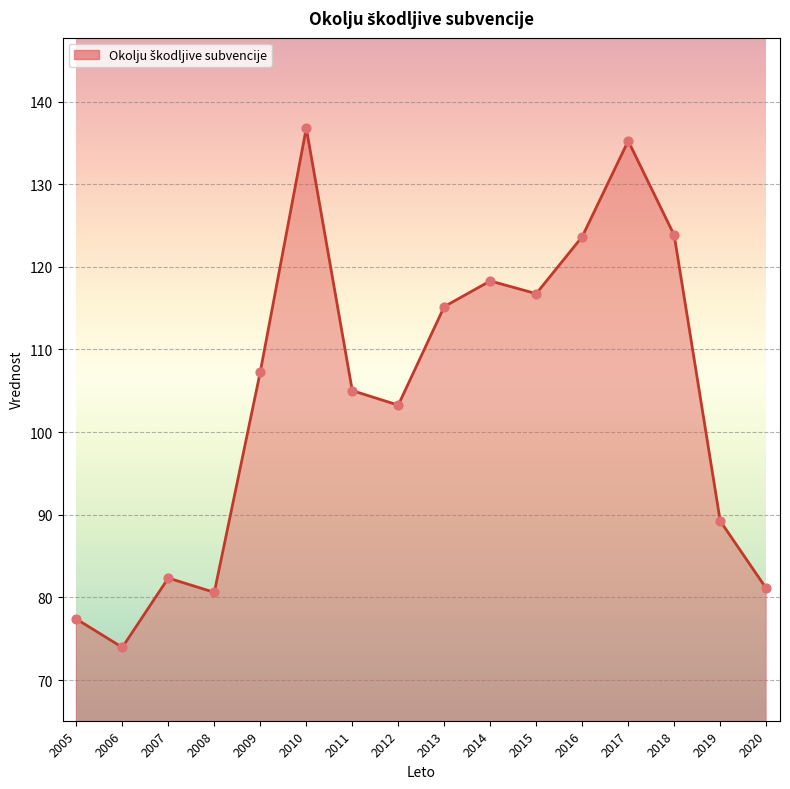

Which has a higher value, 2007 or 2010?

2010